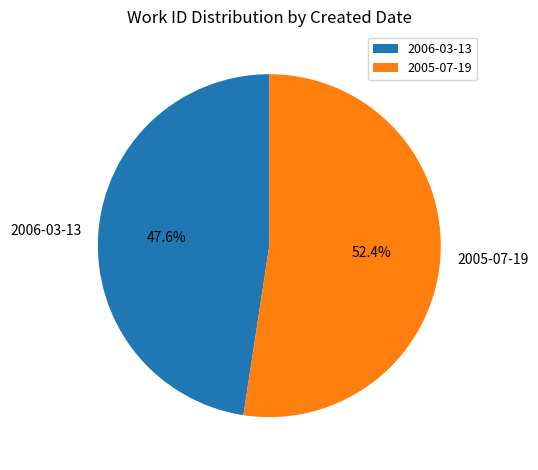

Which slice is the largest?

2005-07-19